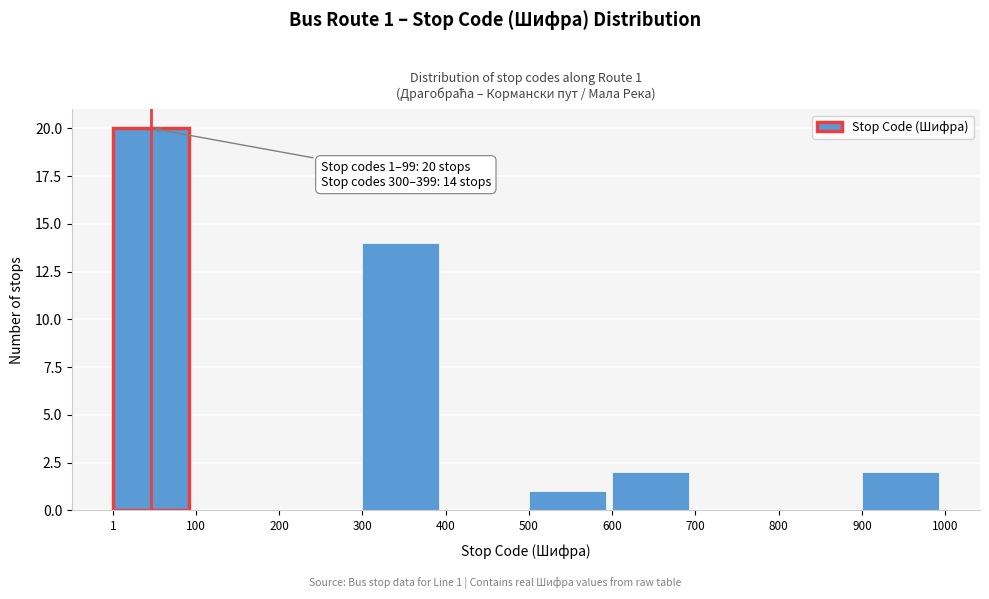

Over which range of the x-axis is the bar tallest?

1 to 100